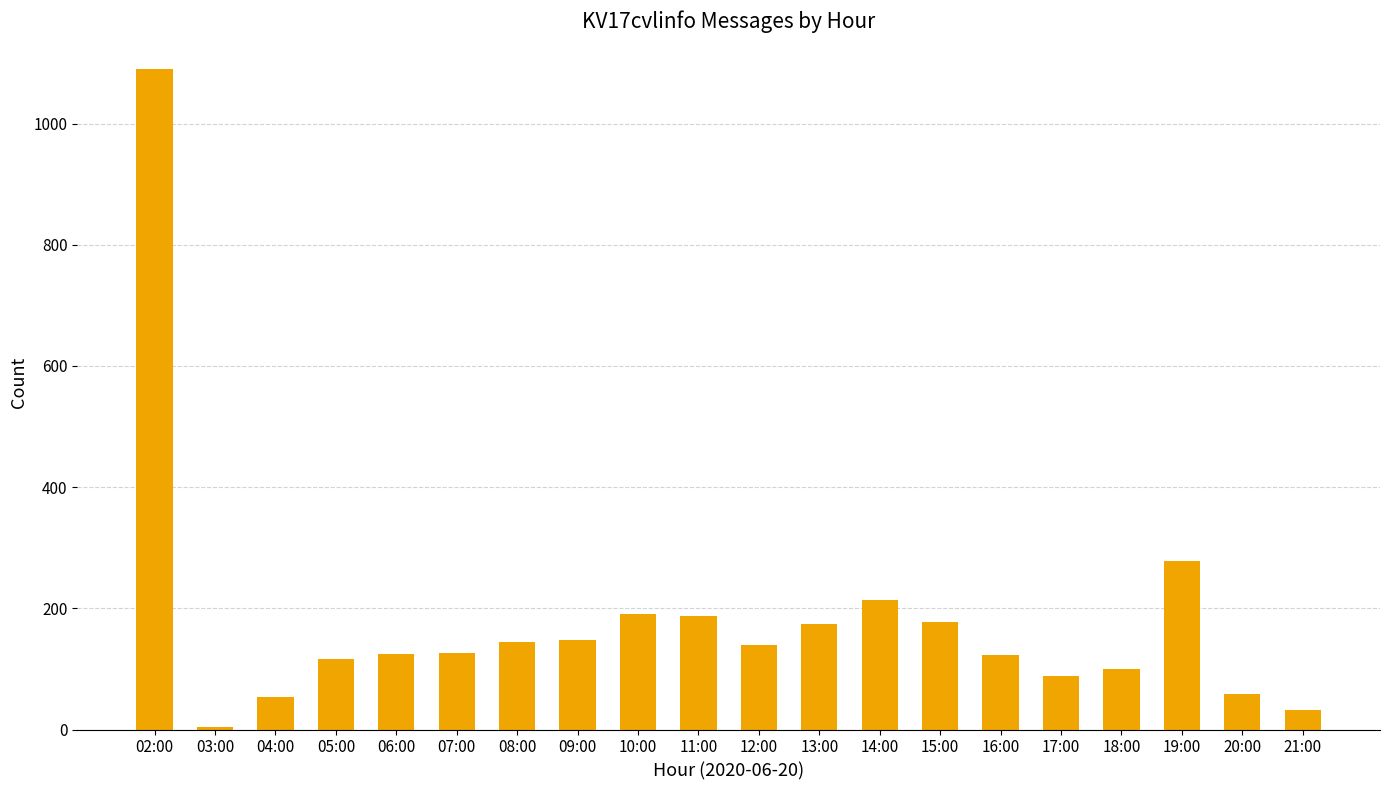

What is the change in value from 16:00 to 19:00?

+155